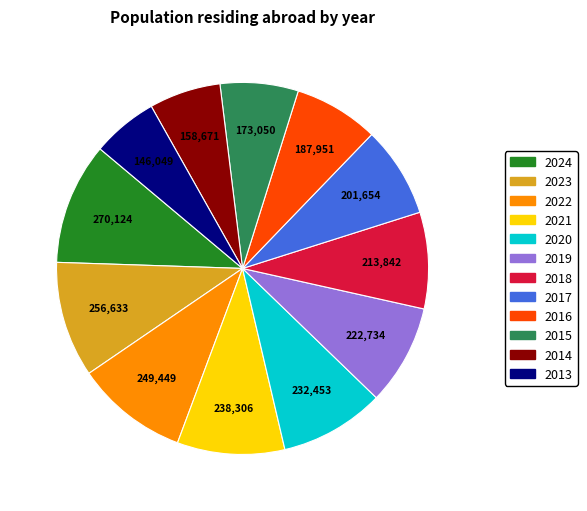

What is the ratio of the value at 2024 to the value at 2022?

1.1